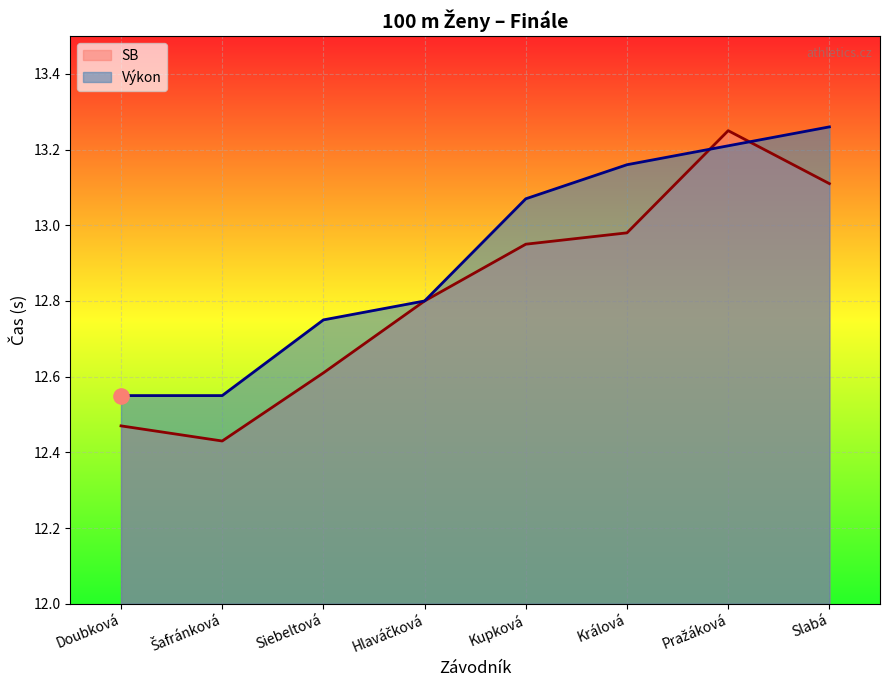

At how many categories does at least one series exceed 12?

8